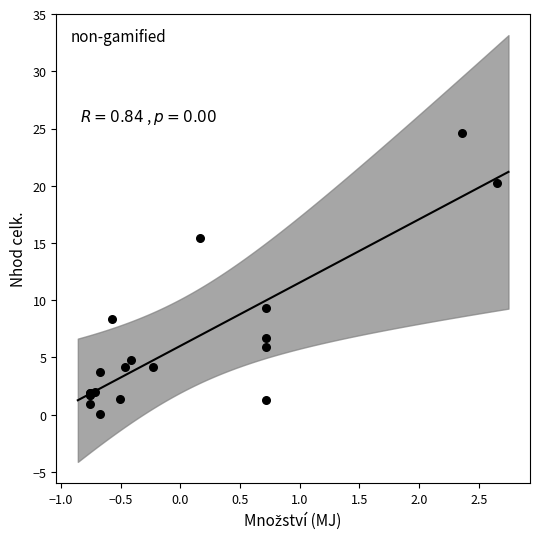

What Y value in the scatter plot is closest to 12?

9.3